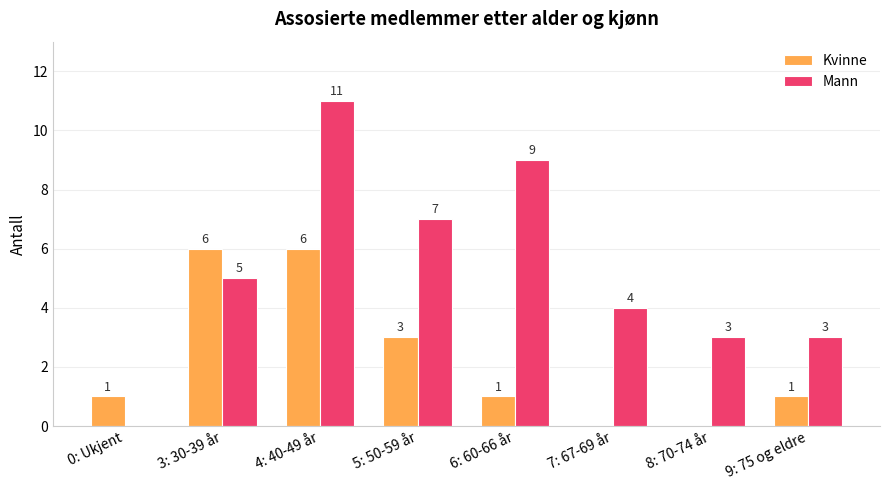

What are all the series names shown in the legend?

Kvinne, Mann